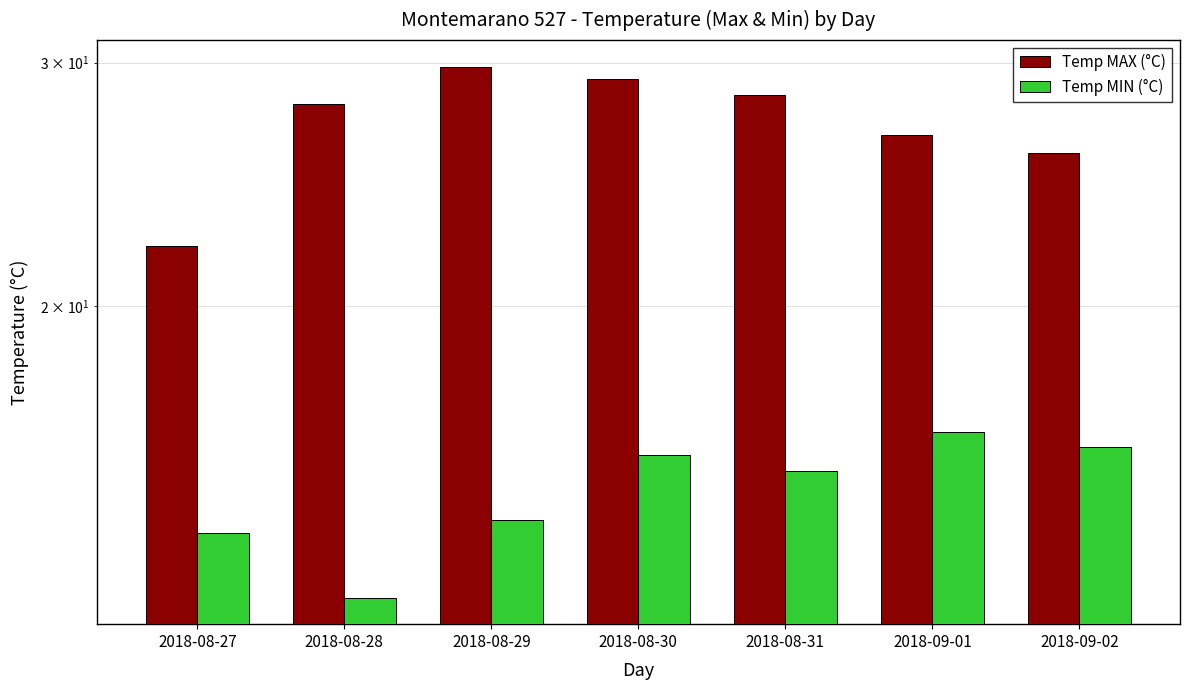

What value does the Temp MAX (°C) series have at 2018-09-01?

26.6